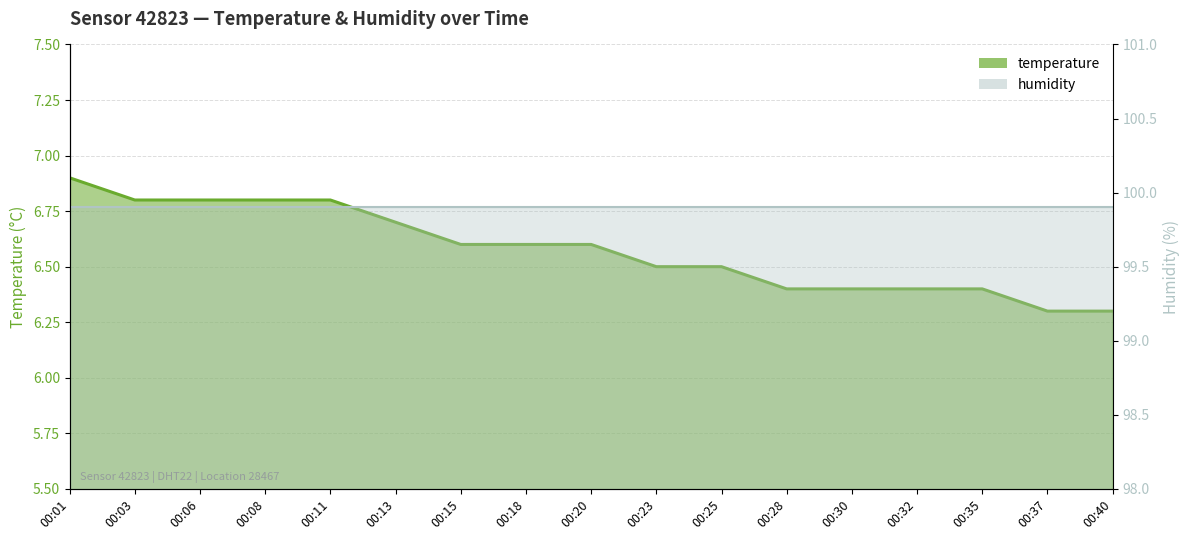

Where is the data nearest to the value 6?

00:37